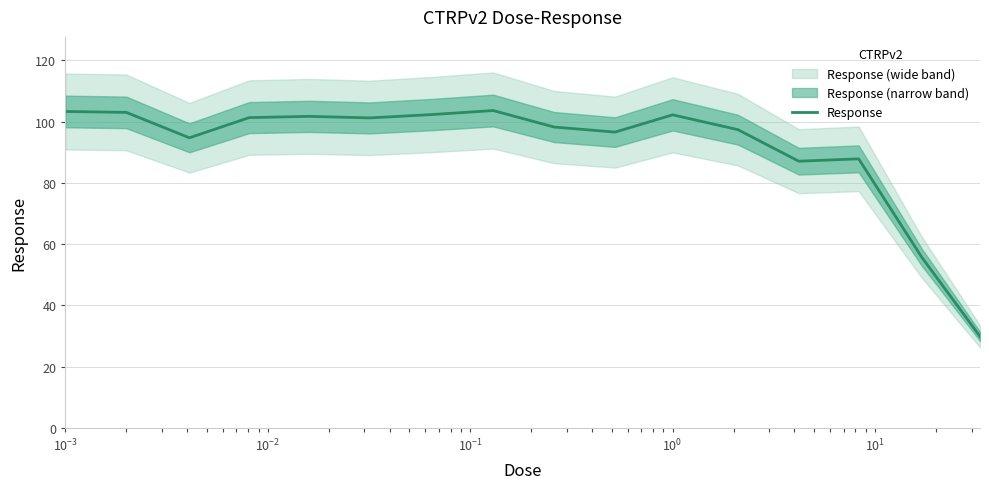

How many categories are shown in the chart?

16